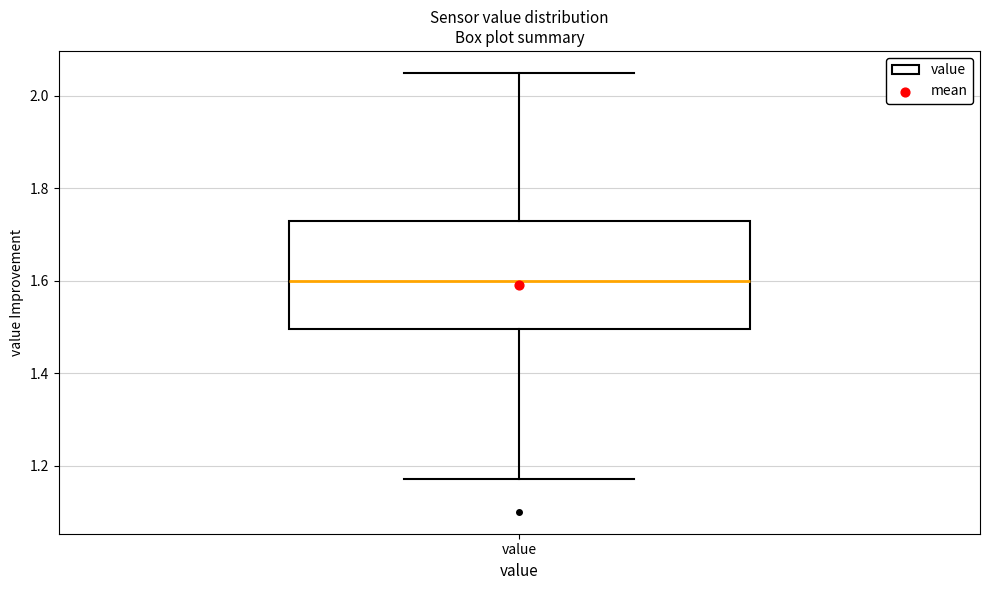

Read this box plot against the y-axis: the position of the median line, the range covered by the box, and the ends of both whiskers. The values are not printed on the chart, so give them approximately, as read against the axis.

median 1.60, box 1.50 to 1.74, whiskers 1.18 to 2.06